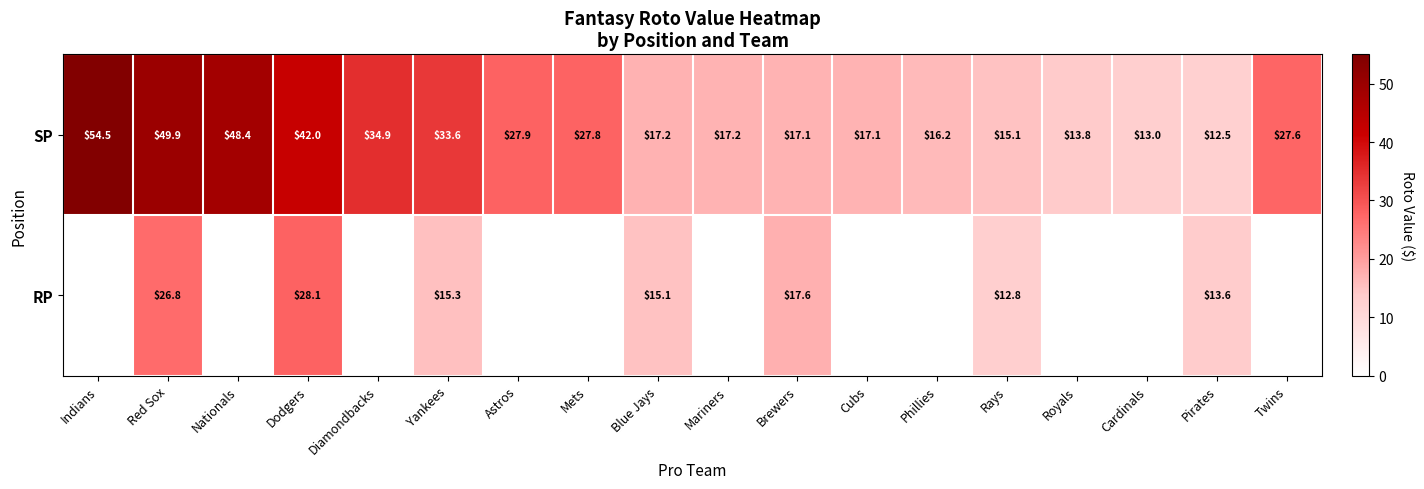

At how many categories does at least one series exceed 51?

1